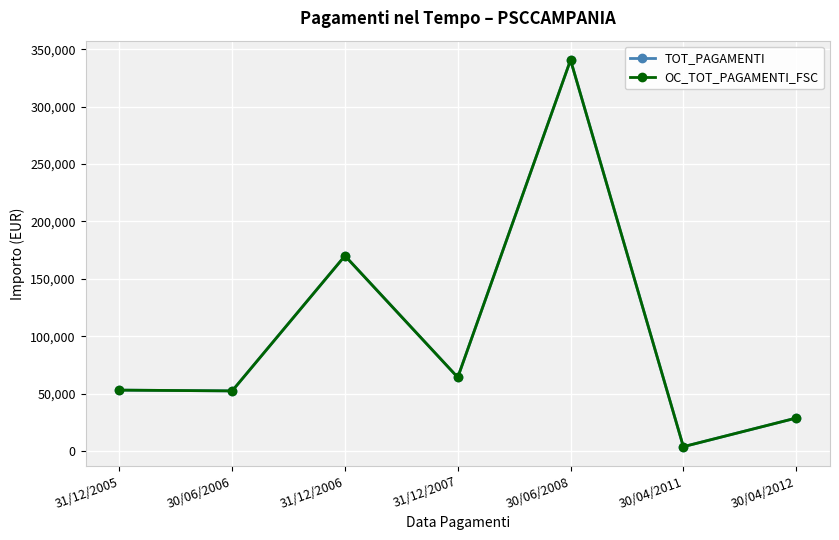

Rank the series by their maximum value, from highest to lowest.

TOT_PAGAMENTI, OC_TOT_PAGAMENTI_FSC